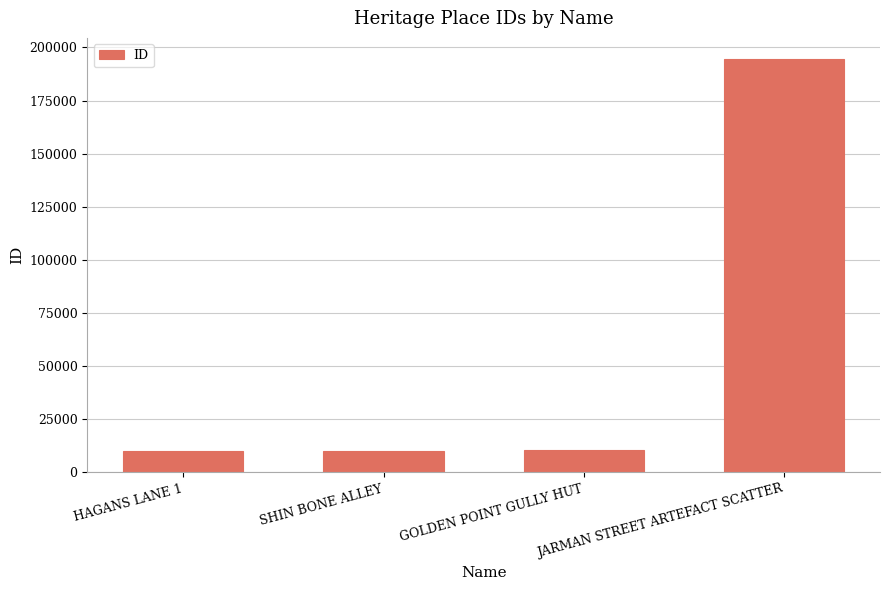

What is the approximate value at JARMAN STREET ARTEFACT SCATTER?

194753